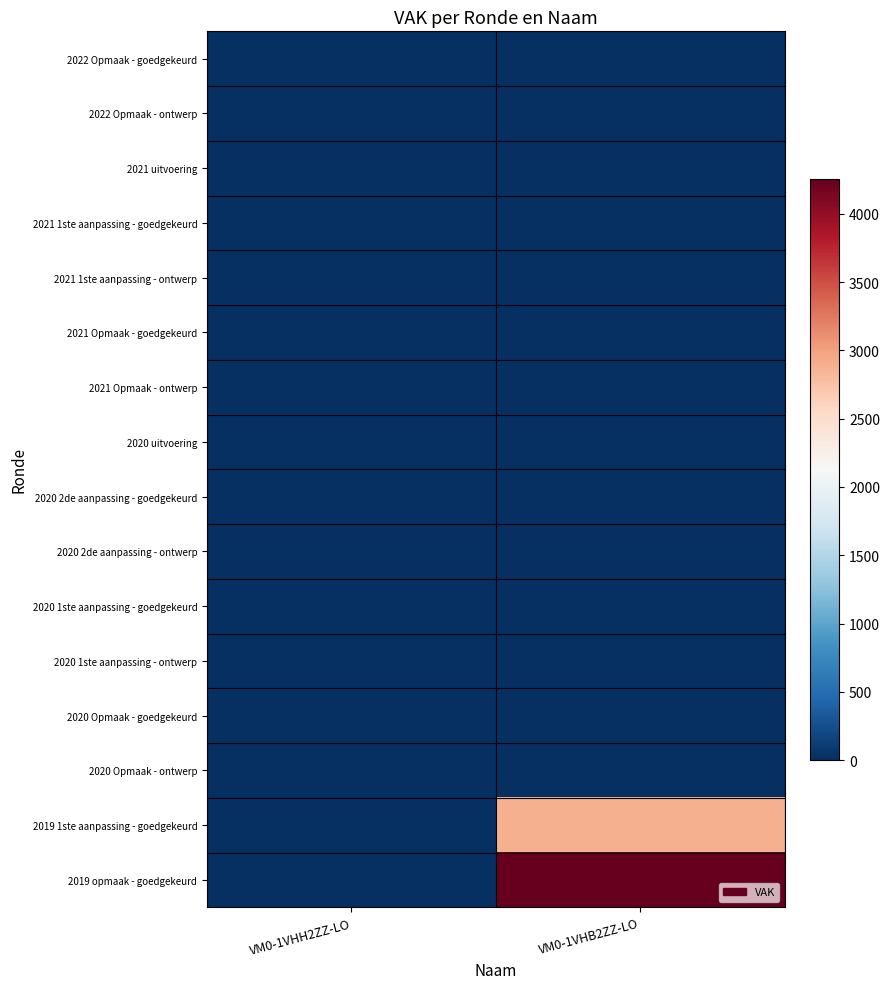

Reading left to right, what are all the values shown in this chart?

2022 Opmaak - goedgekeurd: VM0-1VHH2ZZ-LO=0	VM0-1VHB2ZZ-LO=0
2022 Opmaak - ontwerp: VM0-1VHH2ZZ-LO=0	VM0-1VHB2ZZ-LO=0
2021 uitvoering: VM0-1VHH2ZZ-LO=0	VM0-1VHB2ZZ-LO=0
2021 1ste aanpassing - goedgekeurd: VM0-1VHH2ZZ-LO=0	VM0-1VHB2ZZ-LO=0
2021 1ste aanpassing - ontwerp: VM0-1VHH2ZZ-LO=0	VM0-1VHB2ZZ-LO=0
2021 Opmaak - goedgekeurd: VM0-1VHH2ZZ-LO=0	VM0-1VHB2ZZ-LO=0
2021 Opmaak - ontwerp: VM0-1VHH2ZZ-LO=0	VM0-1VHB2ZZ-LO=0
2020 uitvoering: VM0-1VHH2ZZ-LO=0	VM0-1VHB2ZZ-LO=0
2020 2de aanpassing - goedgekeurd: VM0-1VHH2ZZ-LO=0	VM0-1VHB2ZZ-LO=0
2020 2de aanpassing - ontwerp: VM0-1VHH2ZZ-LO=0	VM0-1VHB2ZZ-LO=0
2020 1ste aanpassing - goedgekeurd: VM0-1VHH2ZZ-LO=0	VM0-1VHB2ZZ-LO=0
2020 1ste aanpassing - ontwerp: VM0-1VHH2ZZ-LO=0	VM0-1VHB2ZZ-LO=0
2020 Opmaak - goedgekeurd: VM0-1VHH2ZZ-LO=0	VM0-1VHB2ZZ-LO=0
2020 Opmaak - ontwerp: VM0-1VHH2ZZ-LO=0	VM0-1VHB2ZZ-LO=0
2019 1ste aanpassing - goedgekeurd: VM0-1VHH2ZZ-LO=0	VM0-1VHB2ZZ-LO=2879
2019 opmaak - goedgekeurd: VM0-1VHH2ZZ-LO=0	VM0-1VHB2ZZ-LO=4258